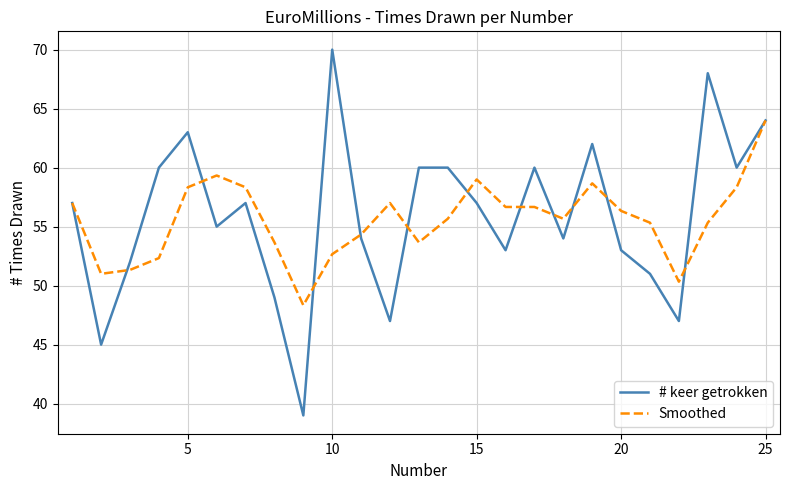

Which series has the widest spread of values?

# keer getrokken